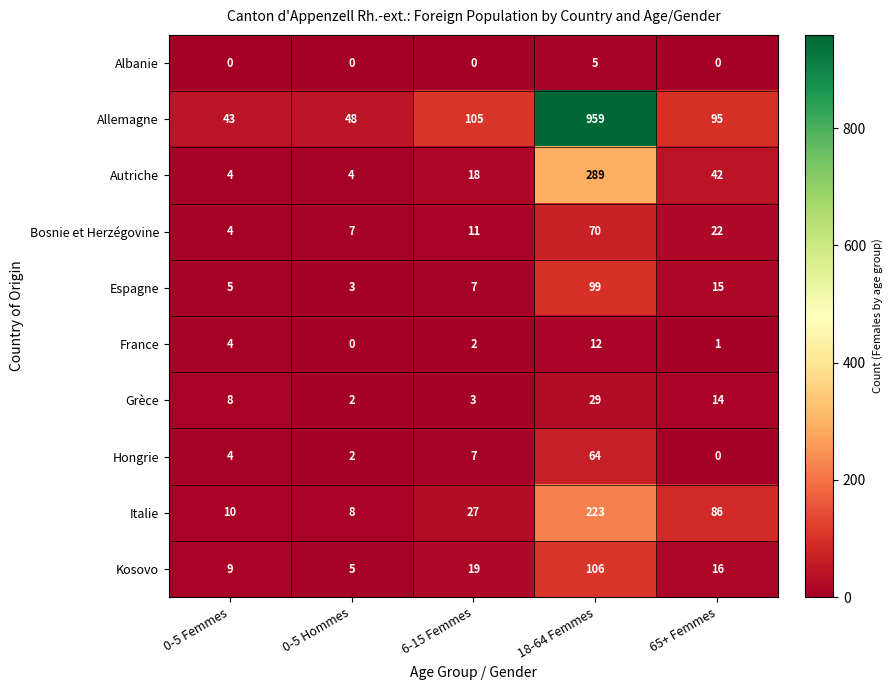

Which category has the highest value across all series?

18-64 Femmes